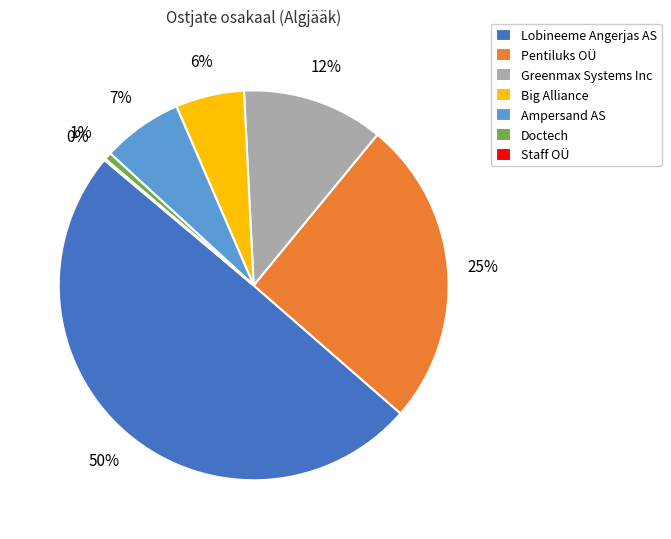

Does Doctech represent more than half of the total?

No